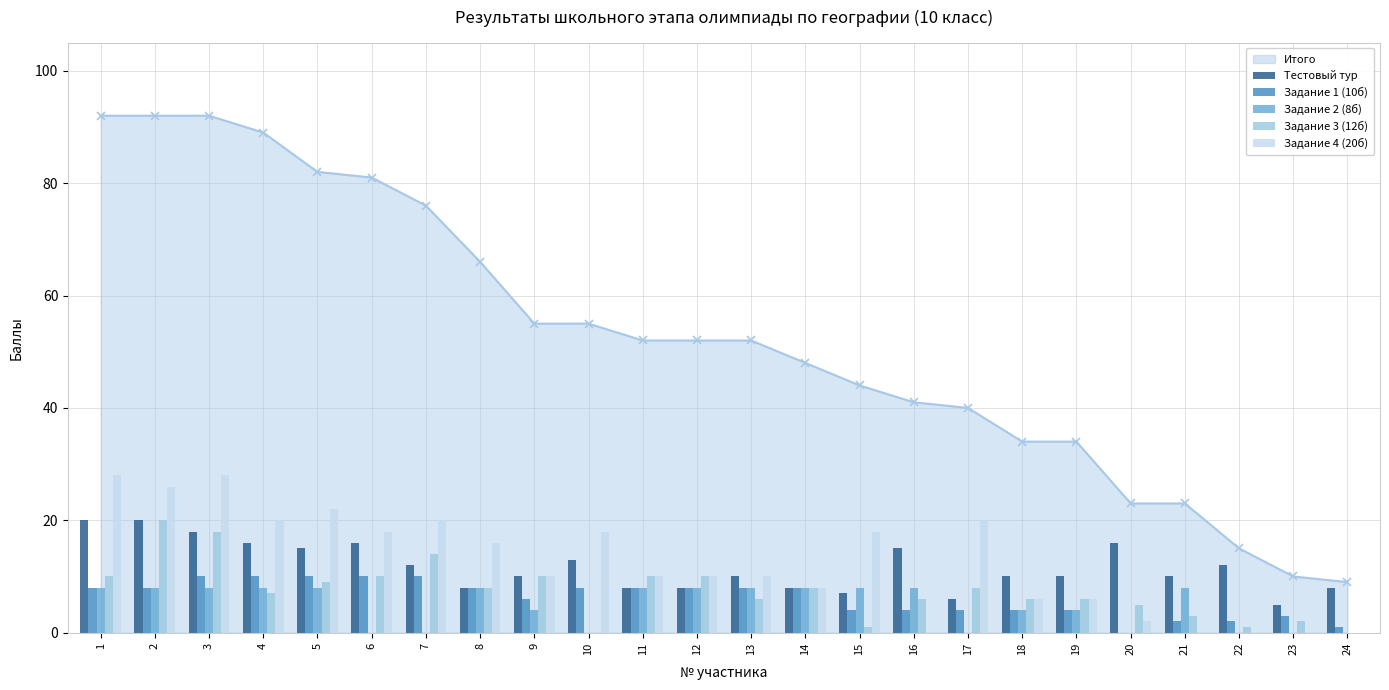

The Задание 3 (12б) series shows 8 at 8. True or false?

True